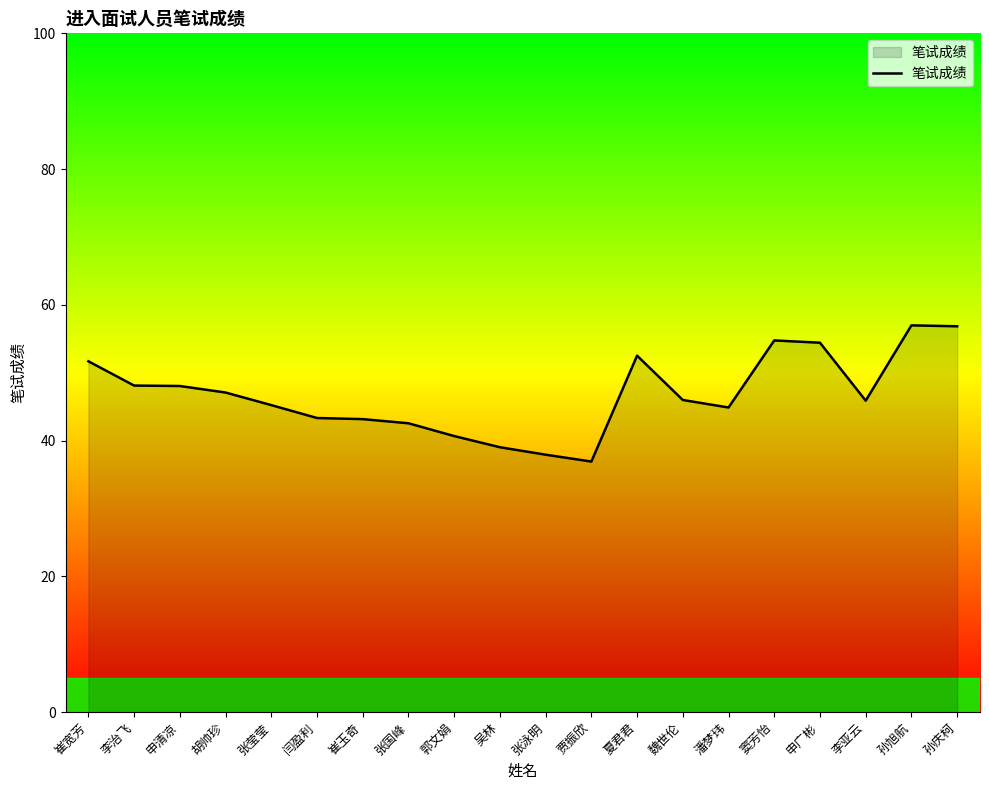

What is the sum of the values at 贾振欣 and 夏君君?

89.4